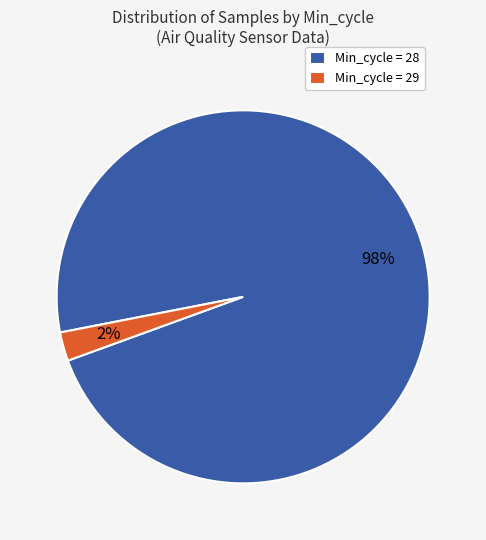

The Min_cycle = 28 slice represents 87% of the pie. True or false?

False